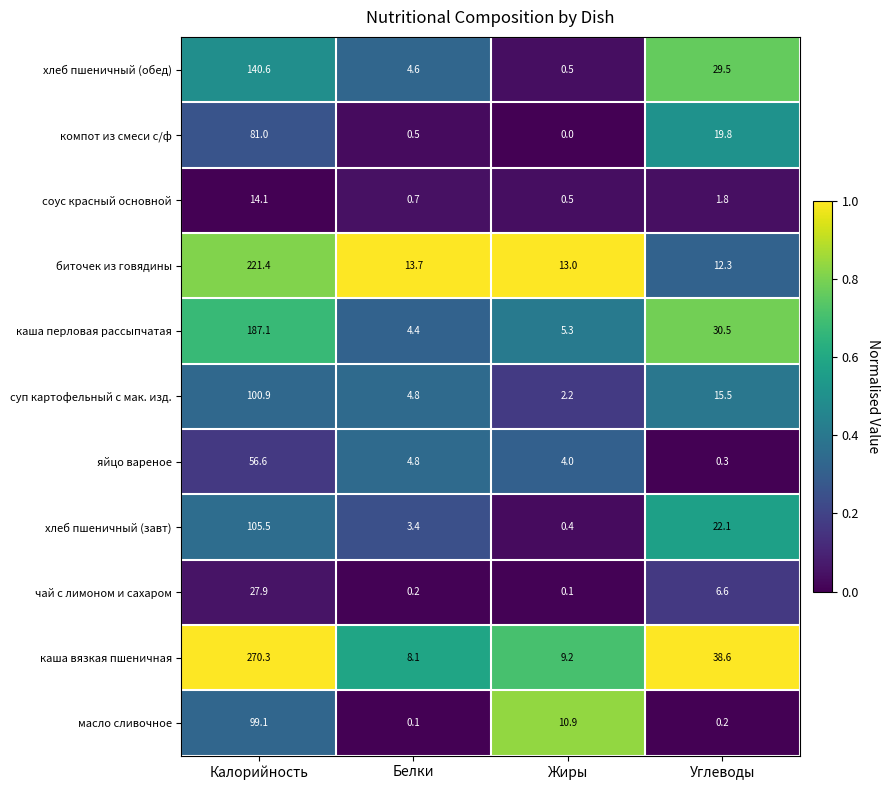

What is the spread (max minus min) of values at Калорийность?

256.2